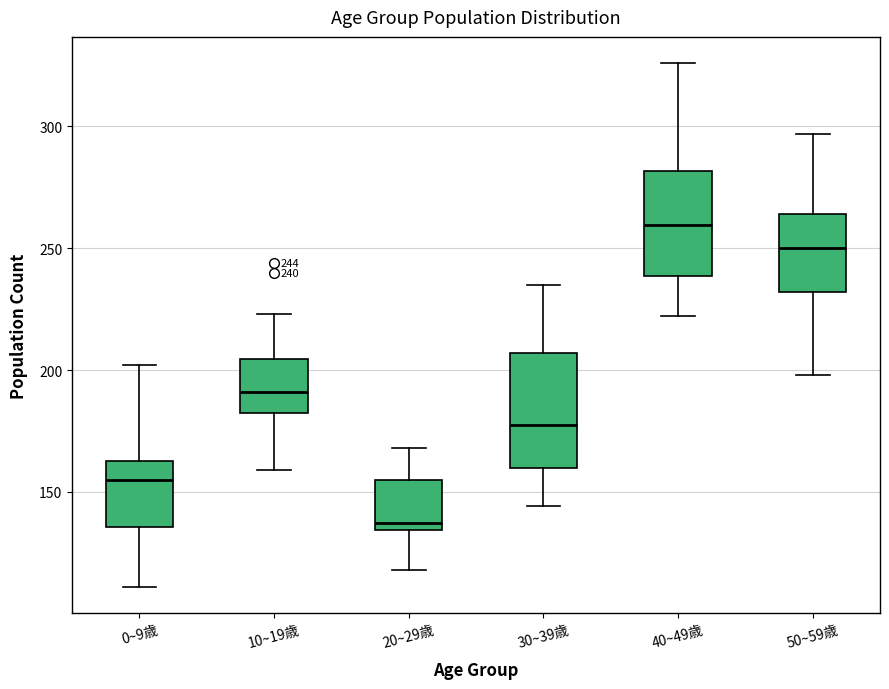

Which box's median line is the lowest?

20~29歳